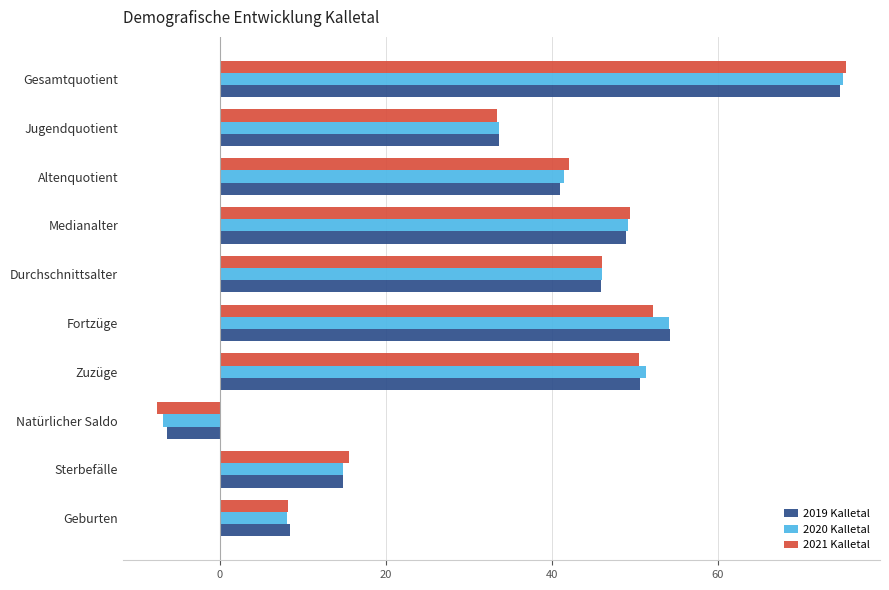

Which series has the widest spread of values?

2021 Kalletal